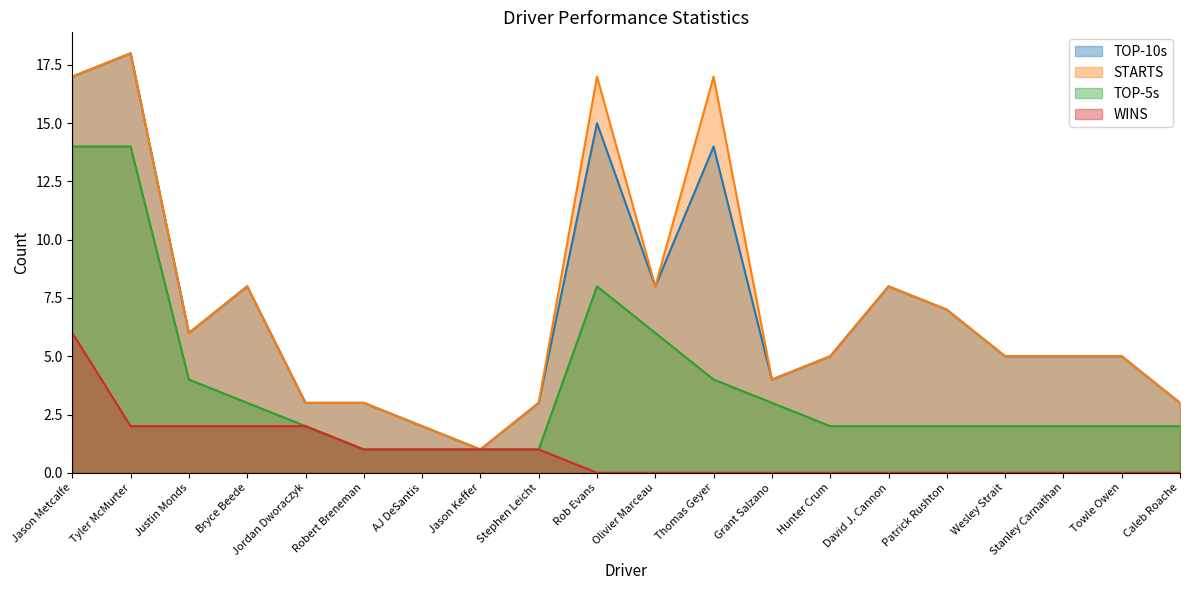

Between Hunter Crum and Jordan Dworaczyk, which is larger?

Hunter Crum